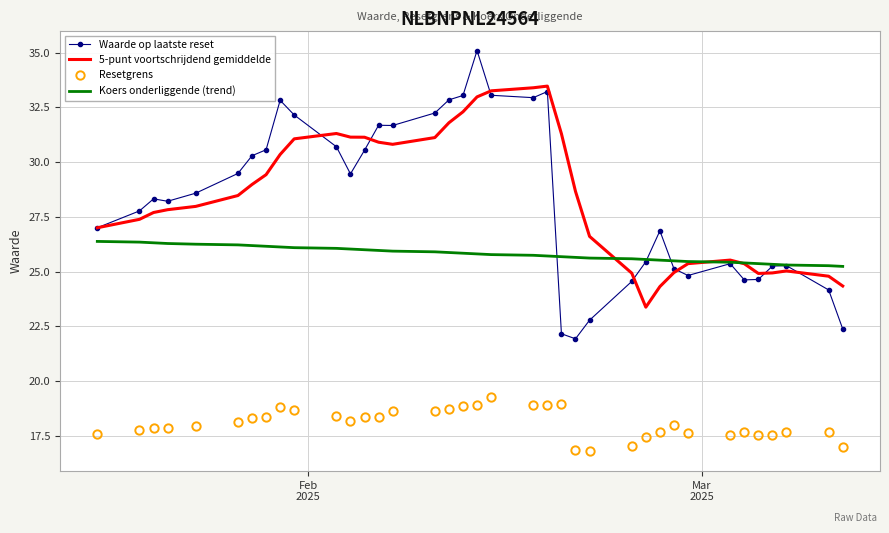

What is the maximum value shown in the chart?

35.1